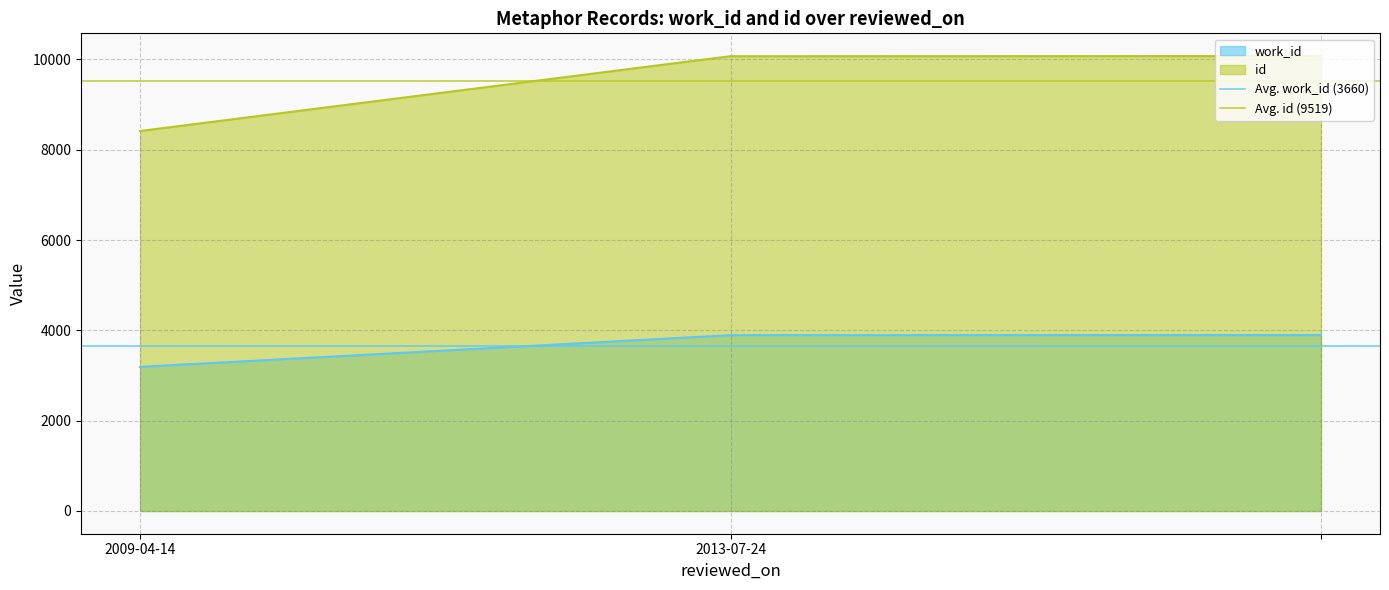

What is the sum of all Avg. work_id (3660) values?

7319.3